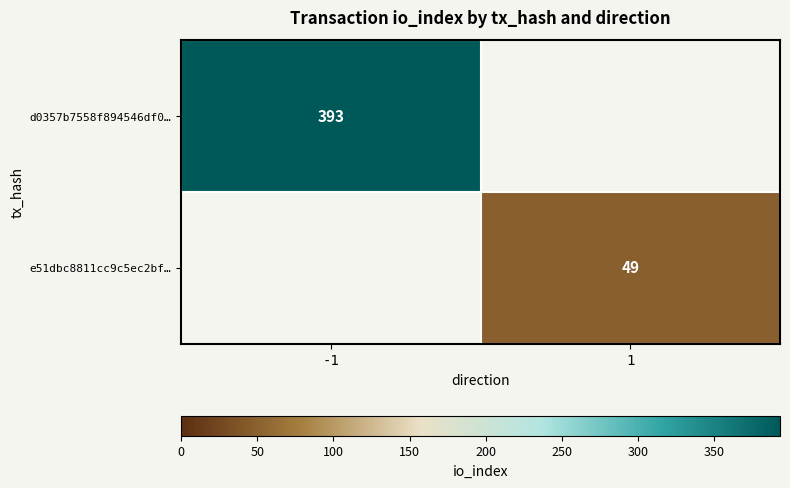

Is it true that e51dbc8811cc9c5ec2bf… equals 18 at 1?

False